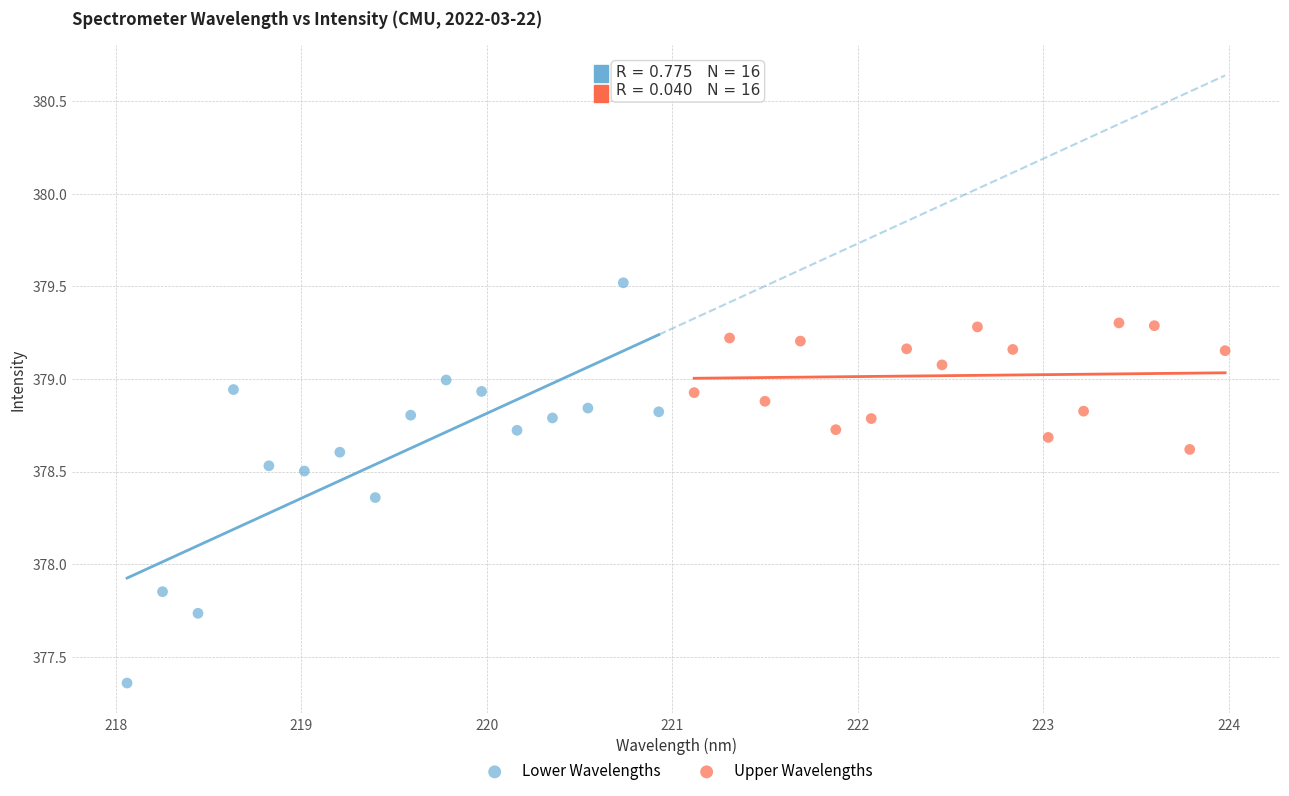

Which series contains the highest Y value?

Lower Wavelengths